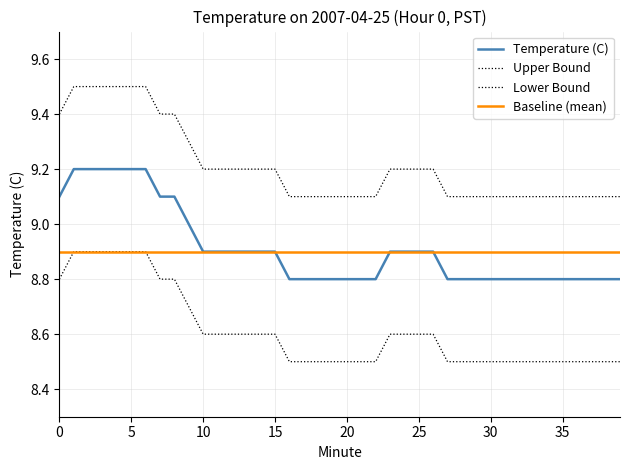

At how many categories does at least one series exceed 8?

40